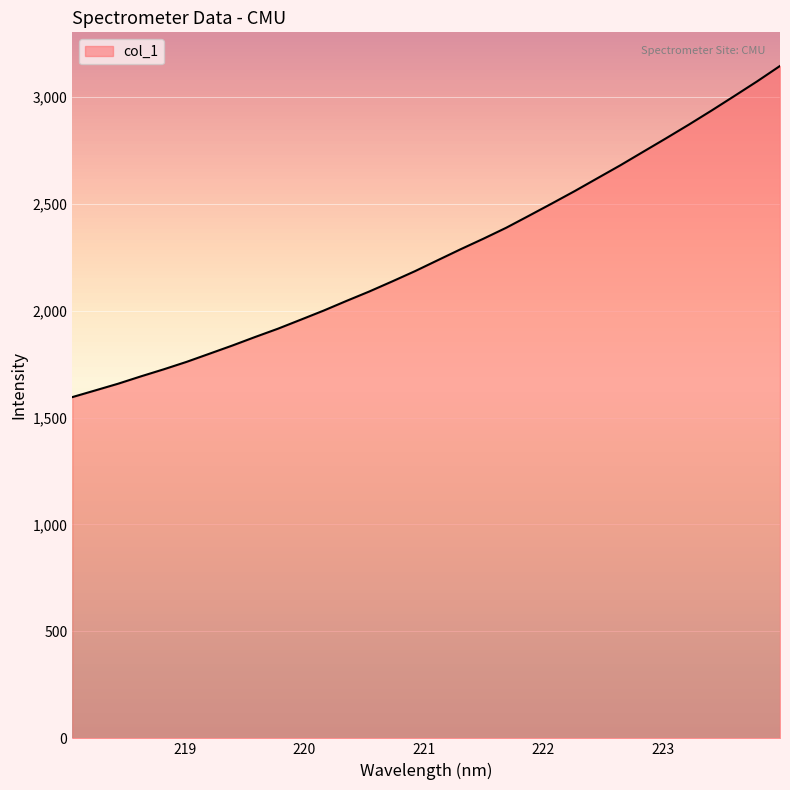

What is the difference between the maximum and second lowest values?

1517.3